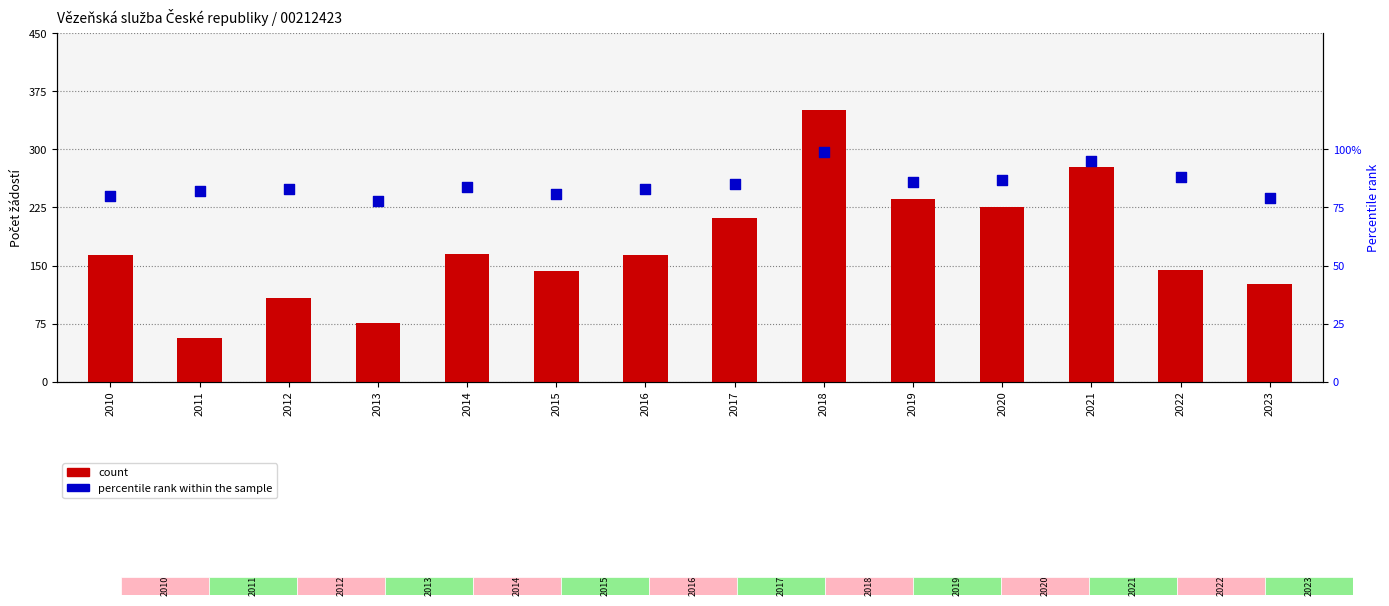

Is the value of percentile rank within the sample at 2011 greater than the value of count at 2010?

No